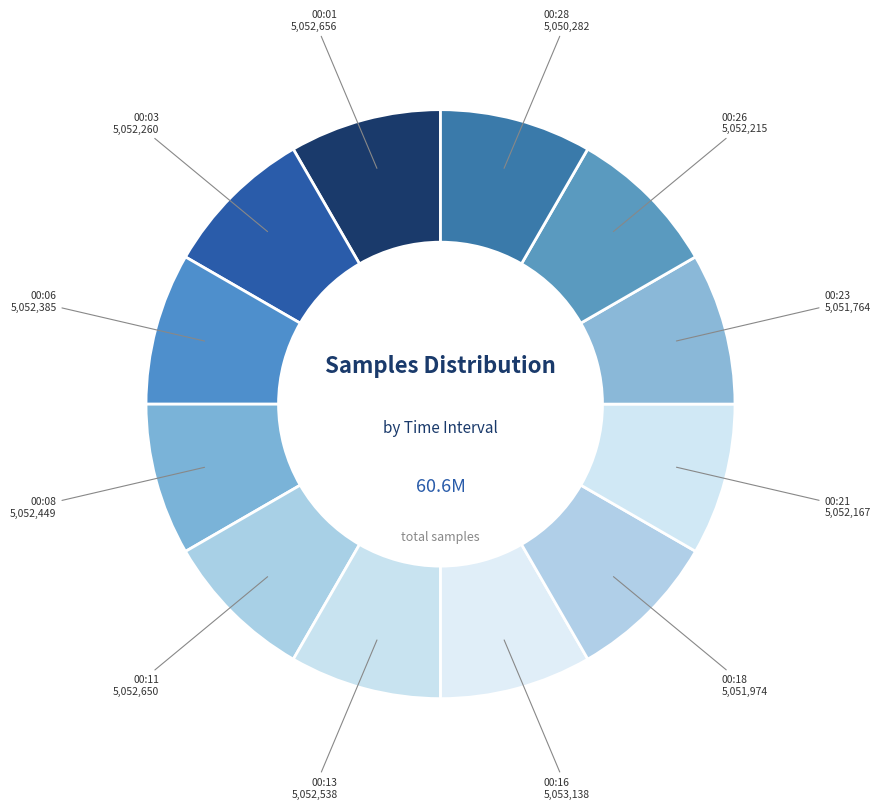

Count the number of slices in the pie.

12